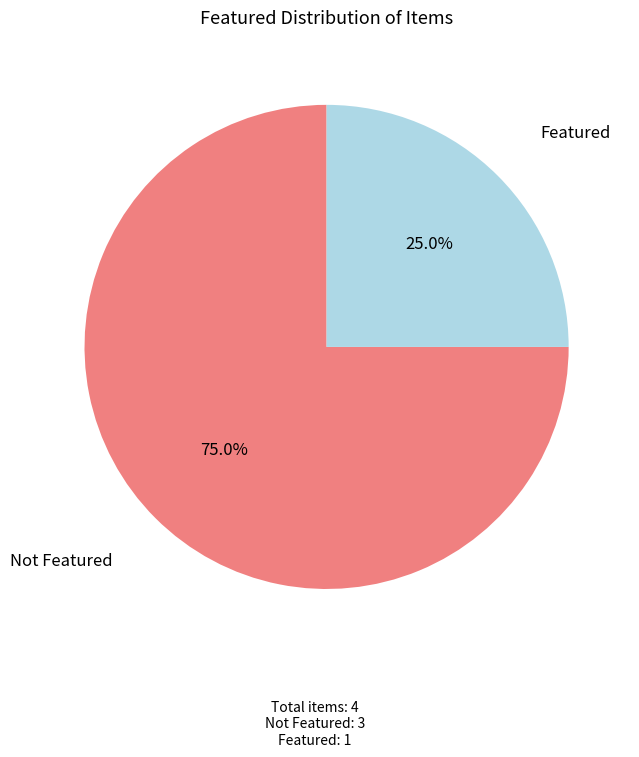

Rank the categories by value from lowest to highest.

Featured, Not Featured